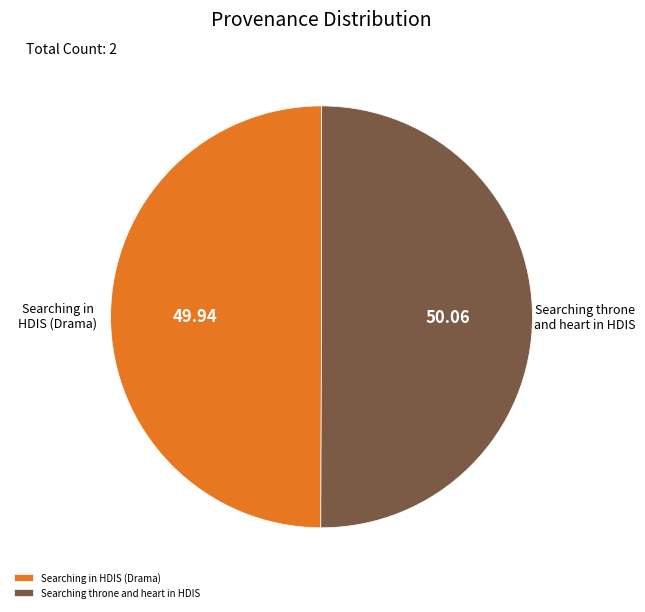

Is the sum of Searching throne and heart in HDIS and Searching in HDIS (Drama) greater than half?

Yes